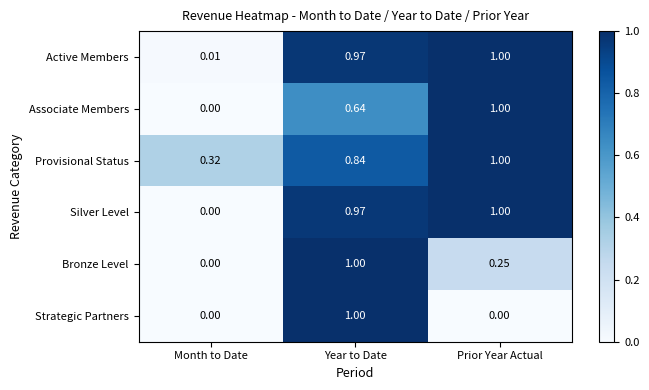

Rank the categories by Silver Level value from lowest to highest.

Month to Date, Year to Date, Prior Year Actual